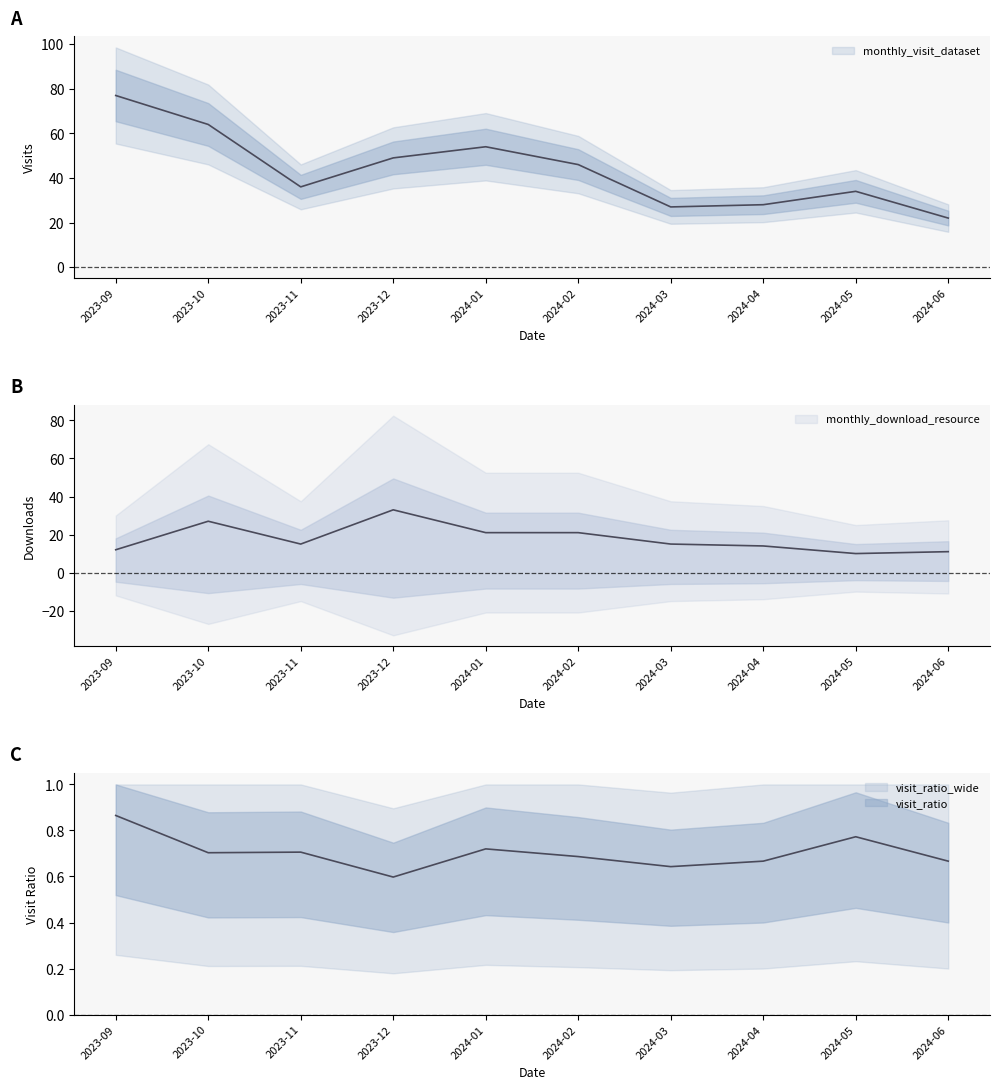

True or false: monthly_visit_dataset has a value of 28 at 2024-04.

True